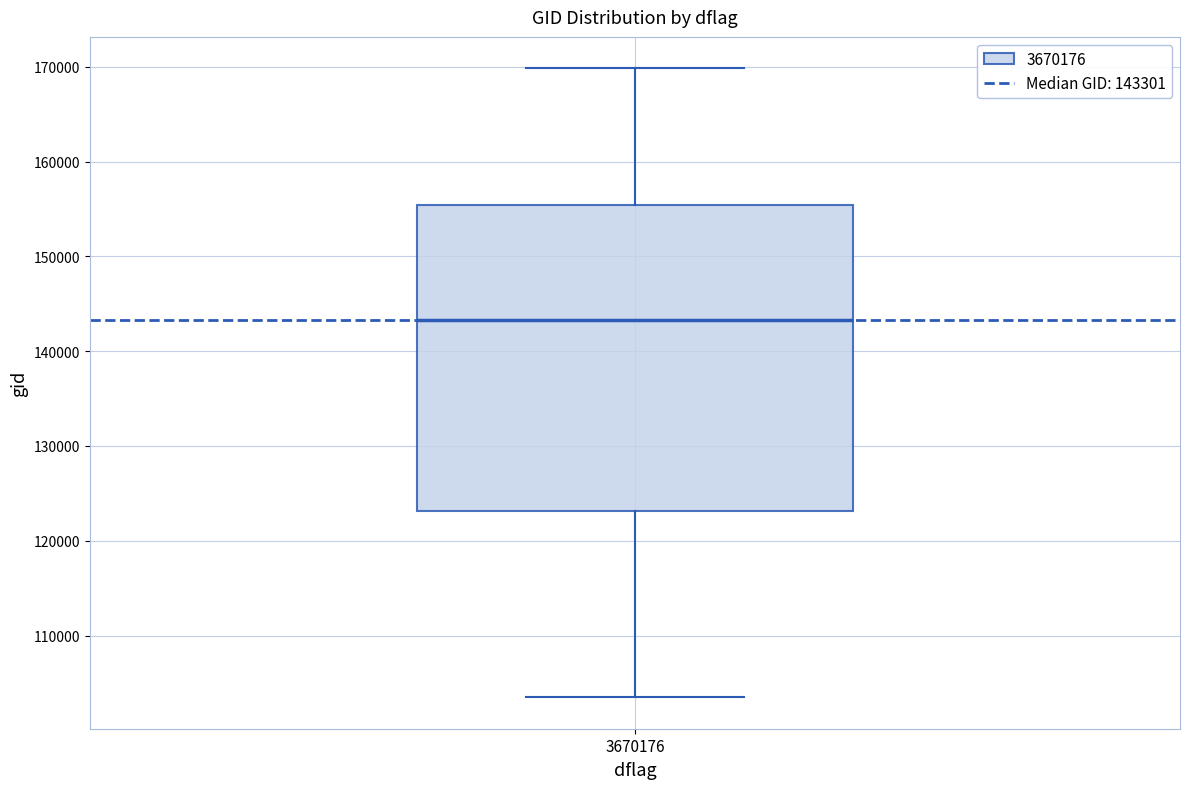

Read this box plot against the y-axis: the position of the median line, the range covered by the box, and the ends of both whiskers. The values are not printed on the chart, so give them approximately, as read against the axis.

median 143000, box 123000 to 155000, whiskers 103000 to 170000